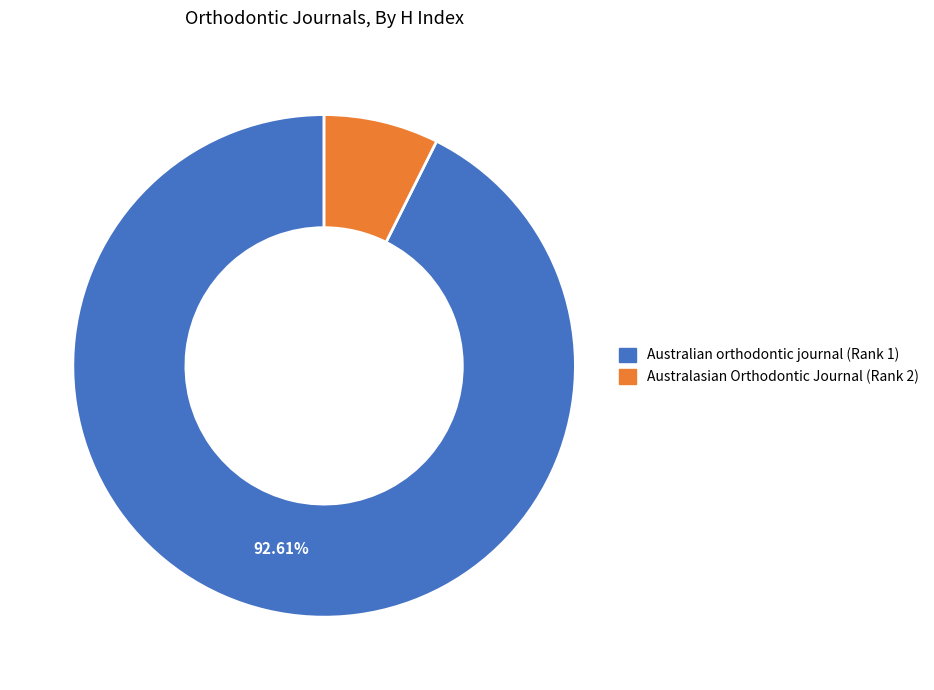

How many segments does this pie chart have?

2